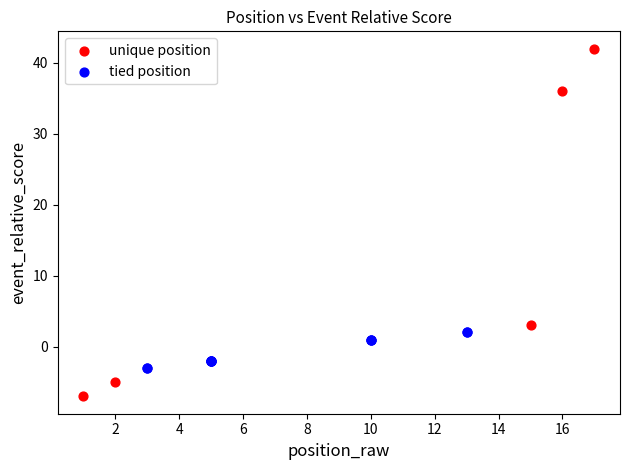

What are all the series names shown in the legend?

unique position, tied position